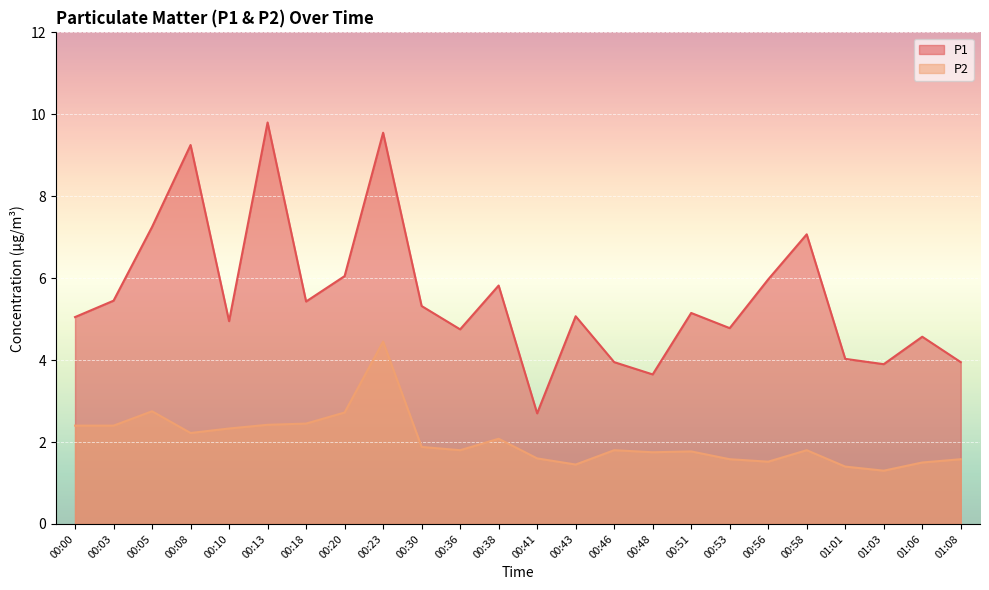

What position from the right is 00:38?

13